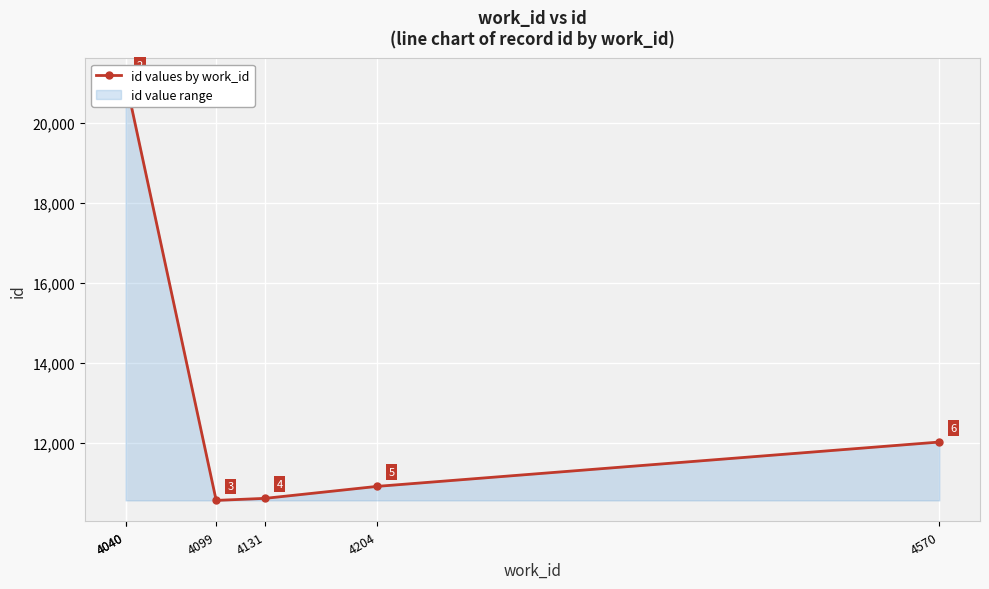

The chart shows a value of 16389 at 4204. True or false?

False